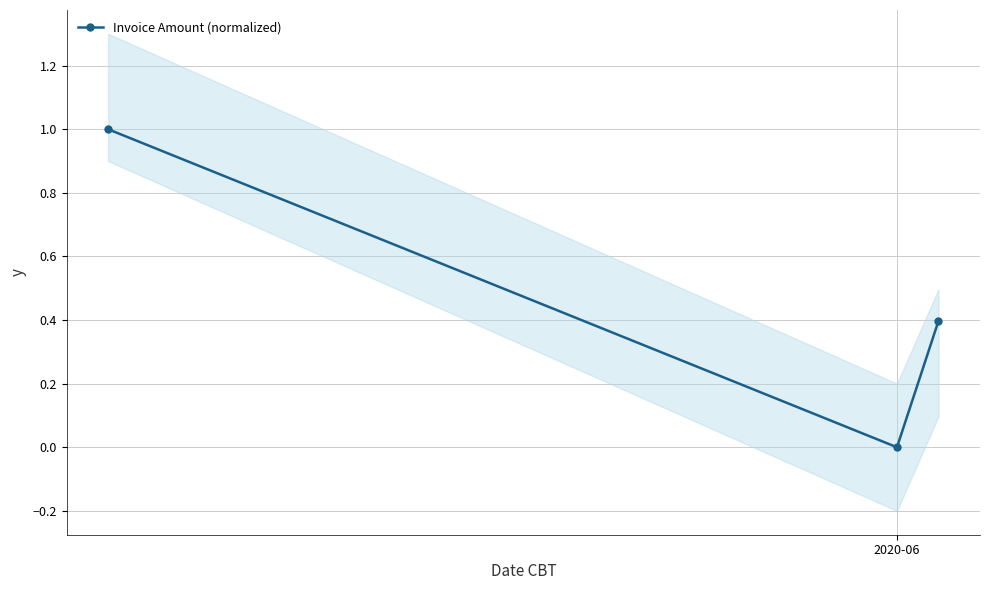

What is the maximum value for Invoice Amount (normalized)?

1.0